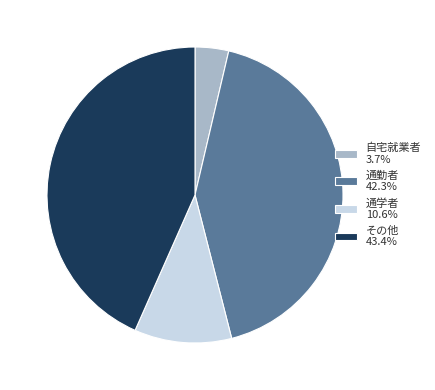

Rank the categories by value from lowest to highest.

自宅就業者, 通学者, 通勤者, その他